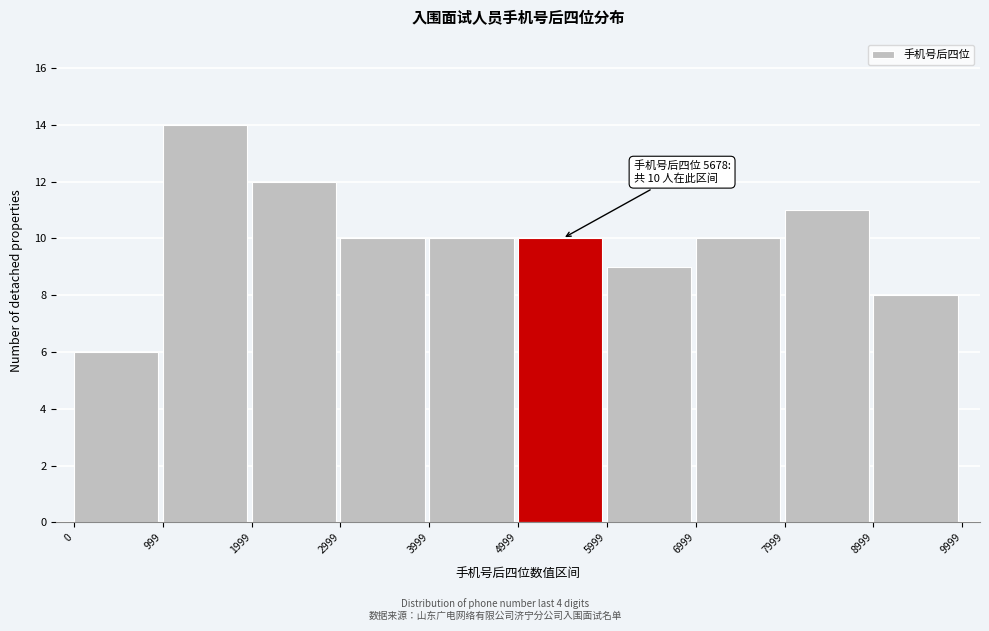

Over which range of the x-axis is the bar tallest?

999 to 1999